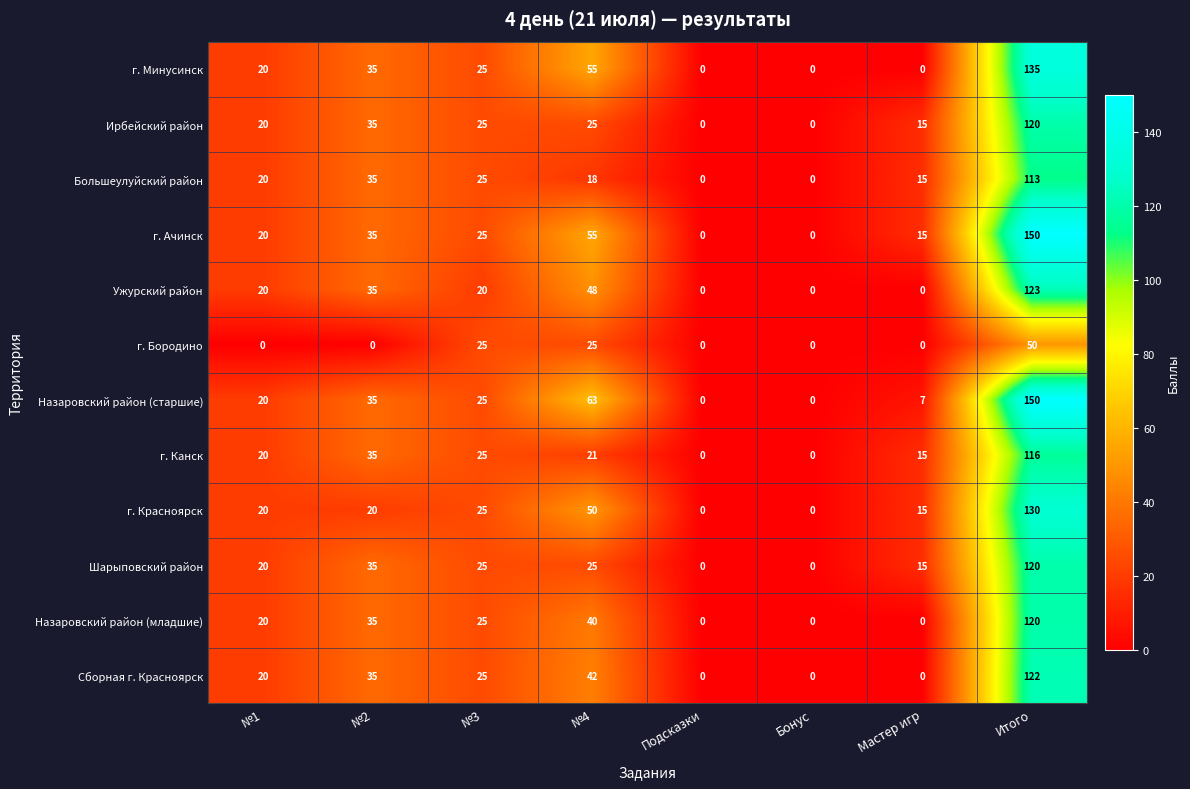

True or false: Ужурский район has a value of 20 at №3.

True